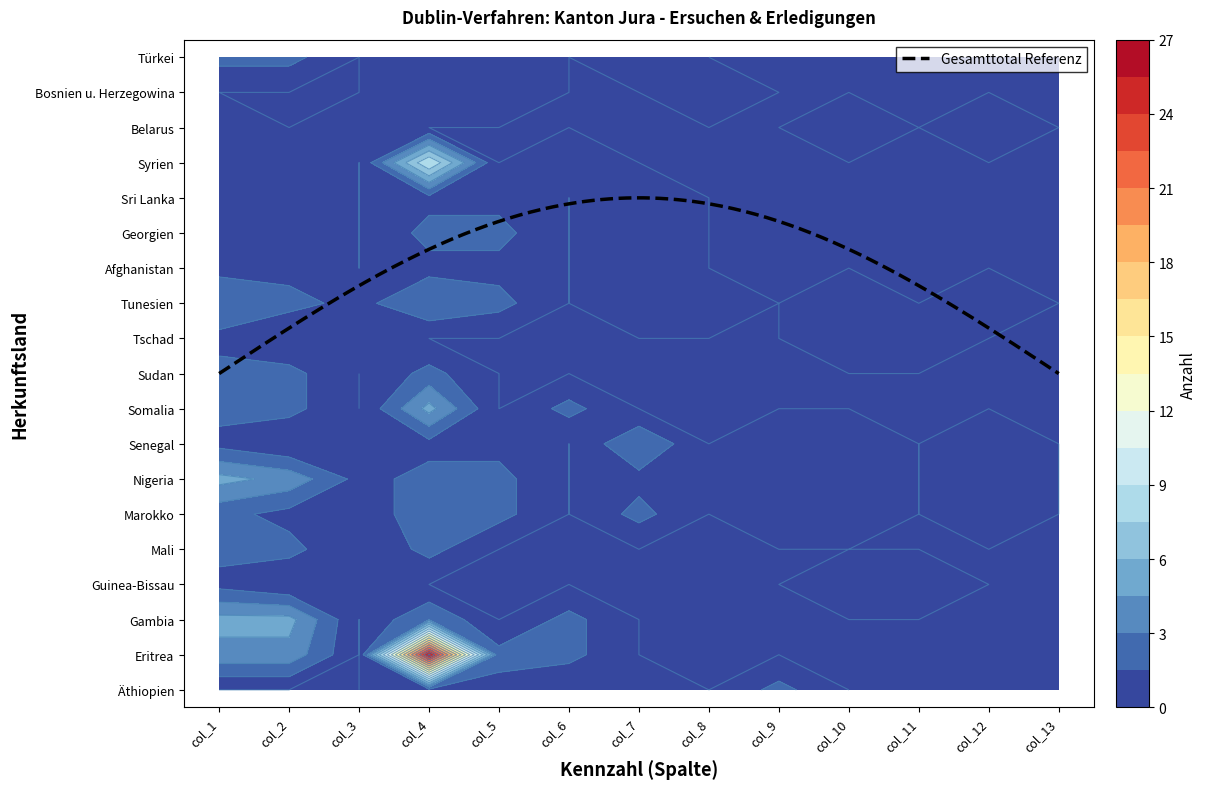

At which category is the sum across all series the highest?

3